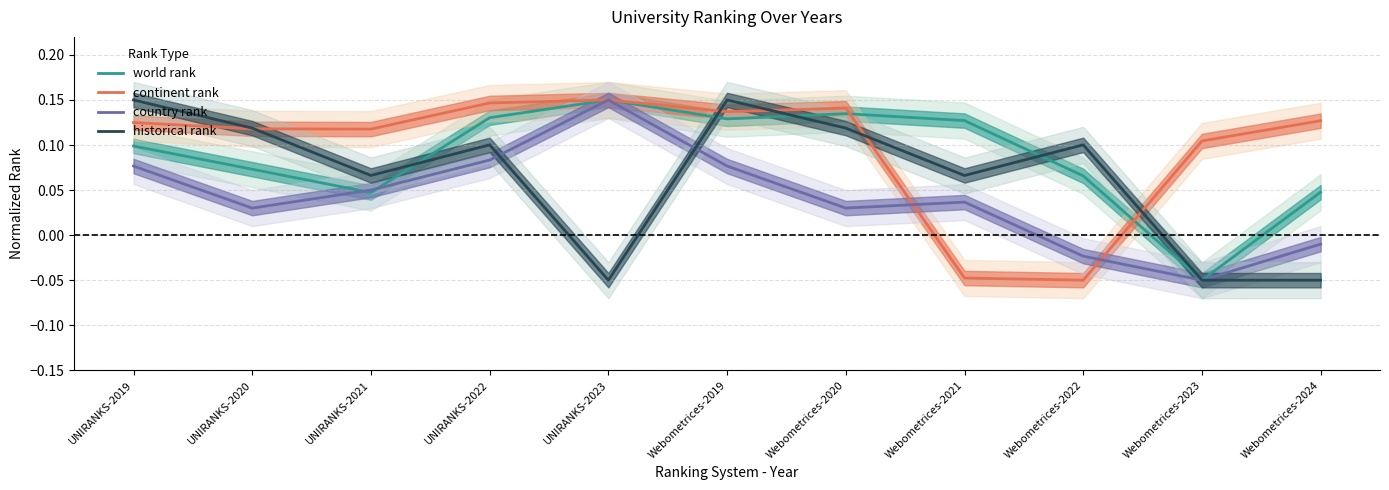

At which label is continent rank closest to 0?

Webometrices-2021